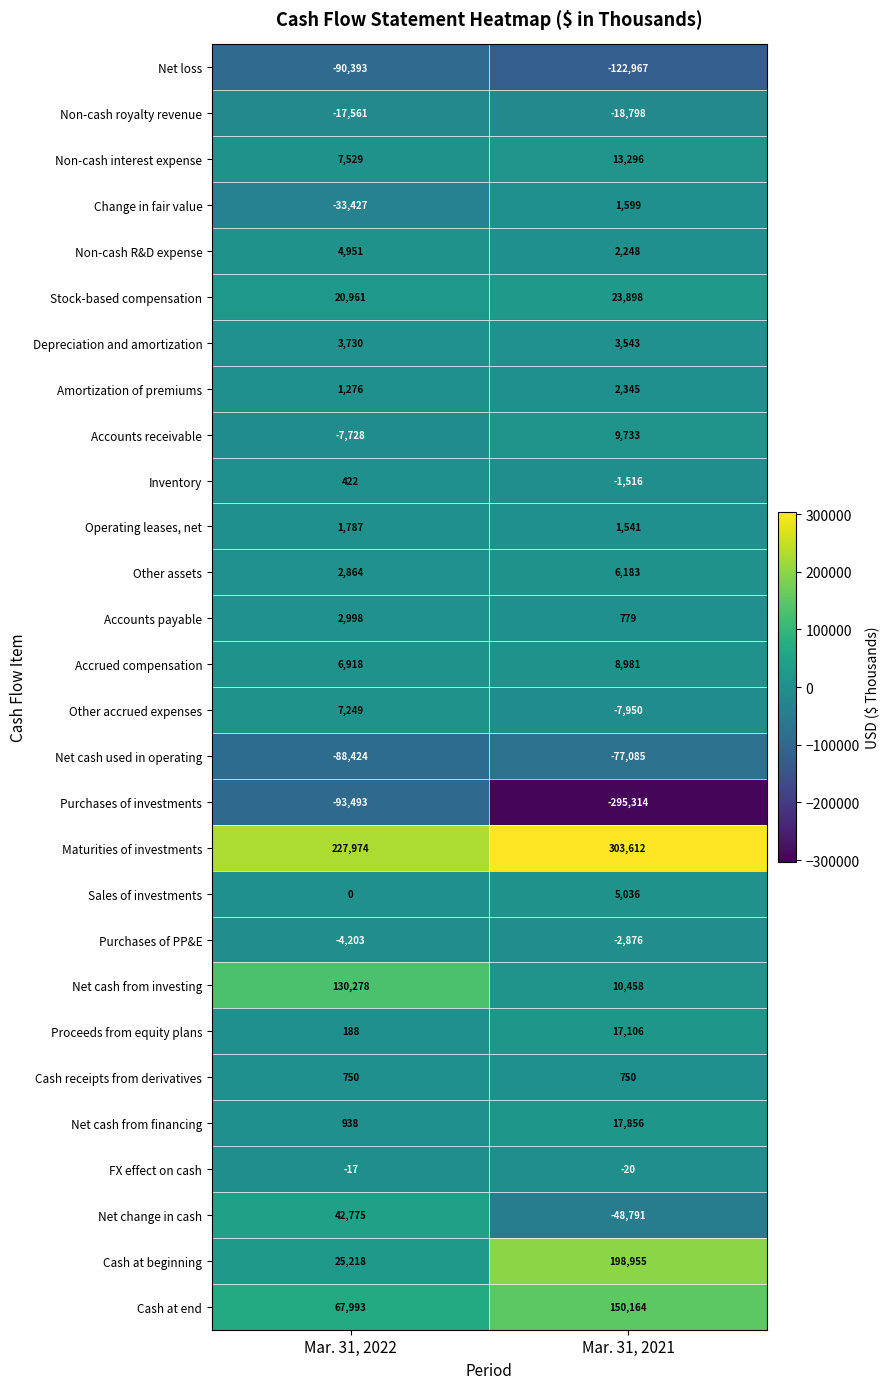

Is it true that FX effect on cash equals -9 at Mar. 31, 2021?

False